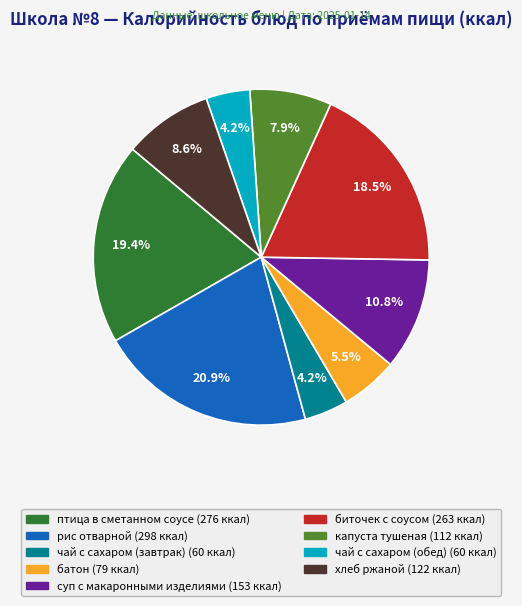

What is the total percentage of батон and чай с сахаром (завтрак)?

9.7%